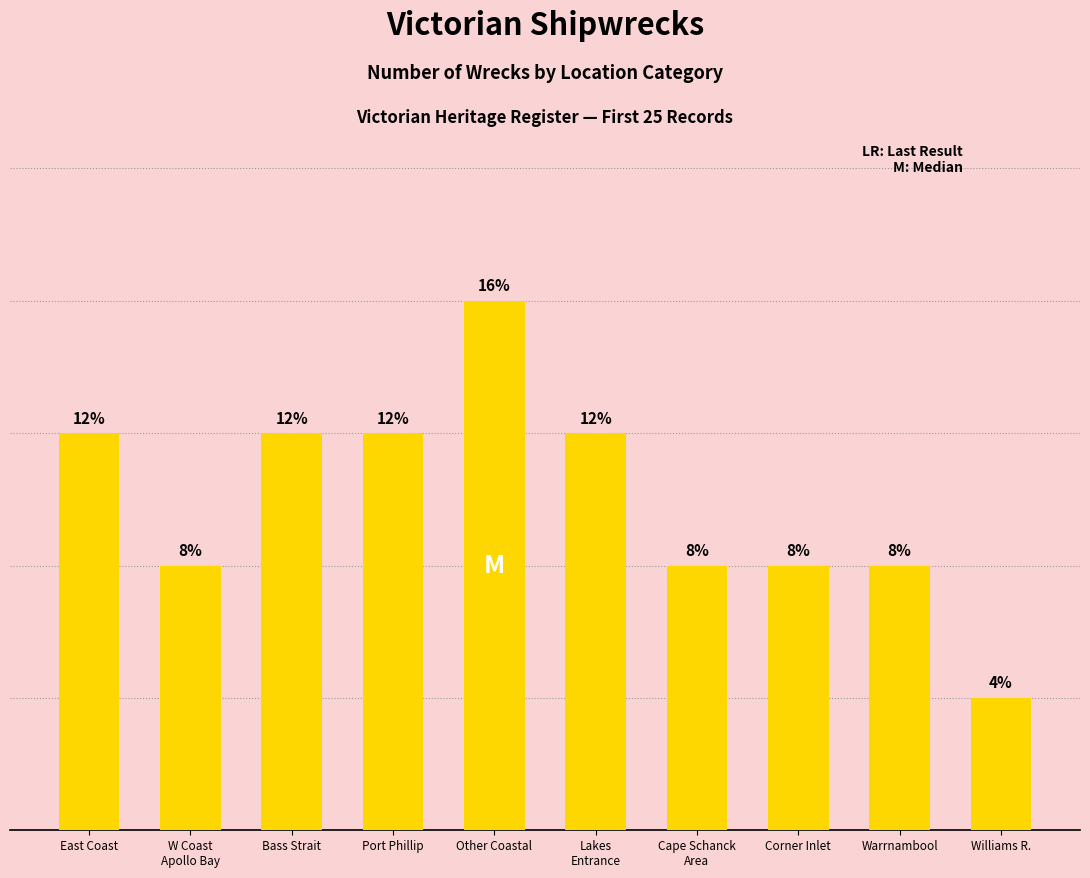

What is the change in value from Other Coastal to Cape Schanck
Area?

-2